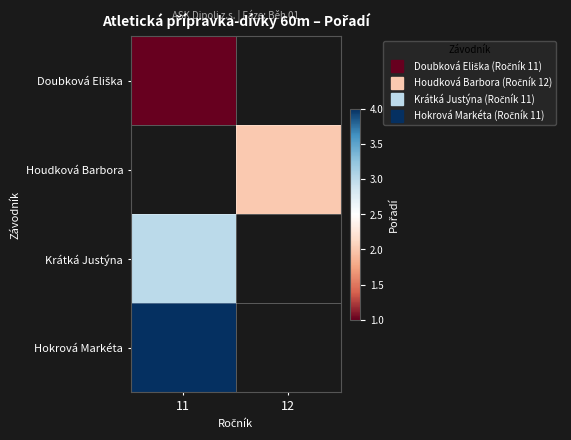

What is the minimum value shown in the chart?

1.0